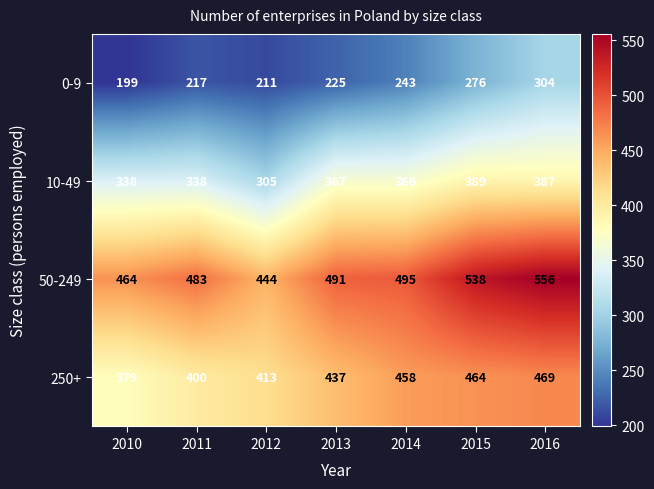

The 0-9 series shows 390 at 2013. True or false?

False